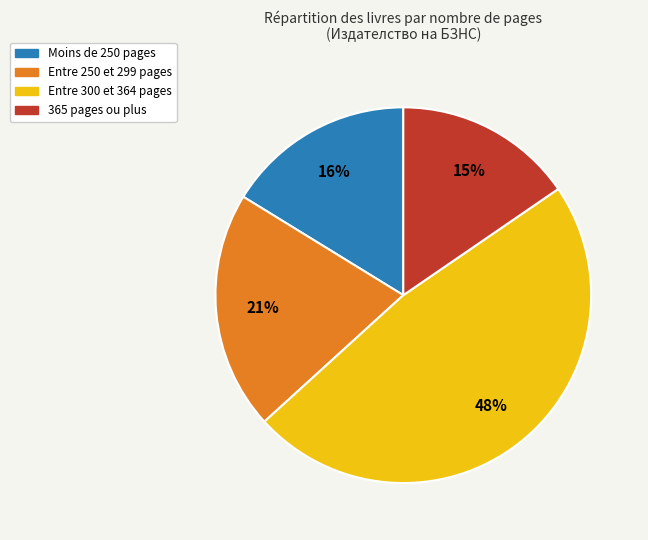

Is there any slice that represents more than half of the pie?

No